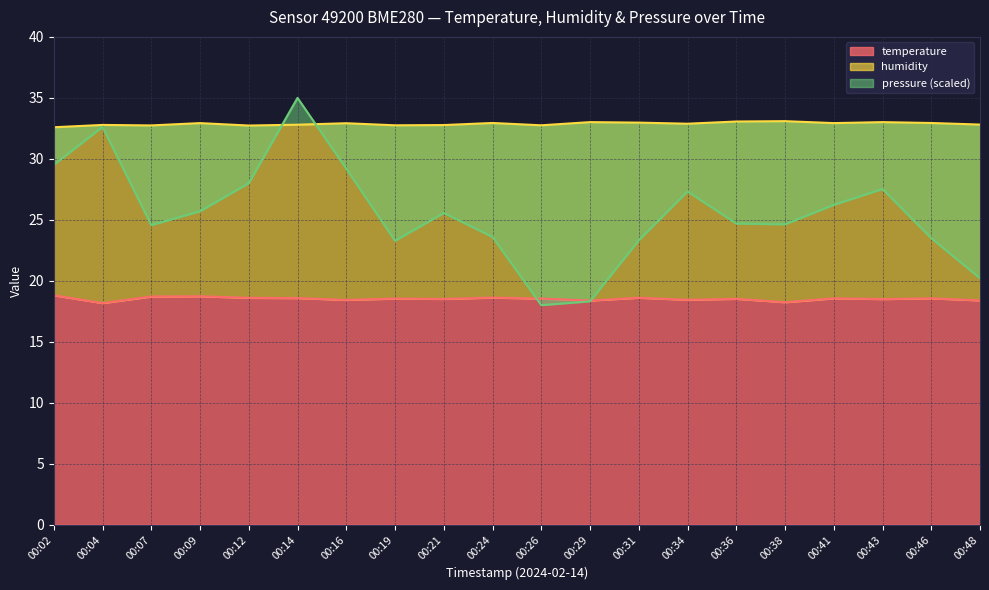

Reading left to right, what are all the values shown in this chart?

temperature: 00:02=18.8	00:04=18.2	00:07=18.7	00:09=18.7	00:12=18.6	00:14=18.6	00:16=18.4	00:19=18.5	00:21=18.5	00:24=18.6	00:26=18.5	00:29=18.4	00:31=18.6	00:34=18.4	00:36=18.5	00:38=18.2	00:41=18.6	00:43=18.5	00:46=18.6	00:48=18.4
humidity: 00:02=32.6	00:04=32.8	00:07=32.7	00:09=32.9	00:12=32.7	00:14=32.8	00:16=32.9	00:19=32.8	00:21=32.8	00:24=32.9	00:26=32.8	00:29=33.0	00:31=33.0	00:34=32.9	00:36=33.1	00:38=33.1	00:41=32.9	00:43=33.0	00:46=32.9	00:48=32.8
pressure_norm: 00:02=29.5	00:04=32.6	00:07=24.6	00:09=25.7	00:12=28.0	00:14=35.0	00:16=29.2	00:19=23.3	00:21=25.6	00:24=23.6	00:26=18.0	00:29=18.3	00:31=23.3	00:34=27.3	00:36=24.7	00:38=24.6	00:41=26.2	00:43=27.5	00:46=23.5	00:48=20.2